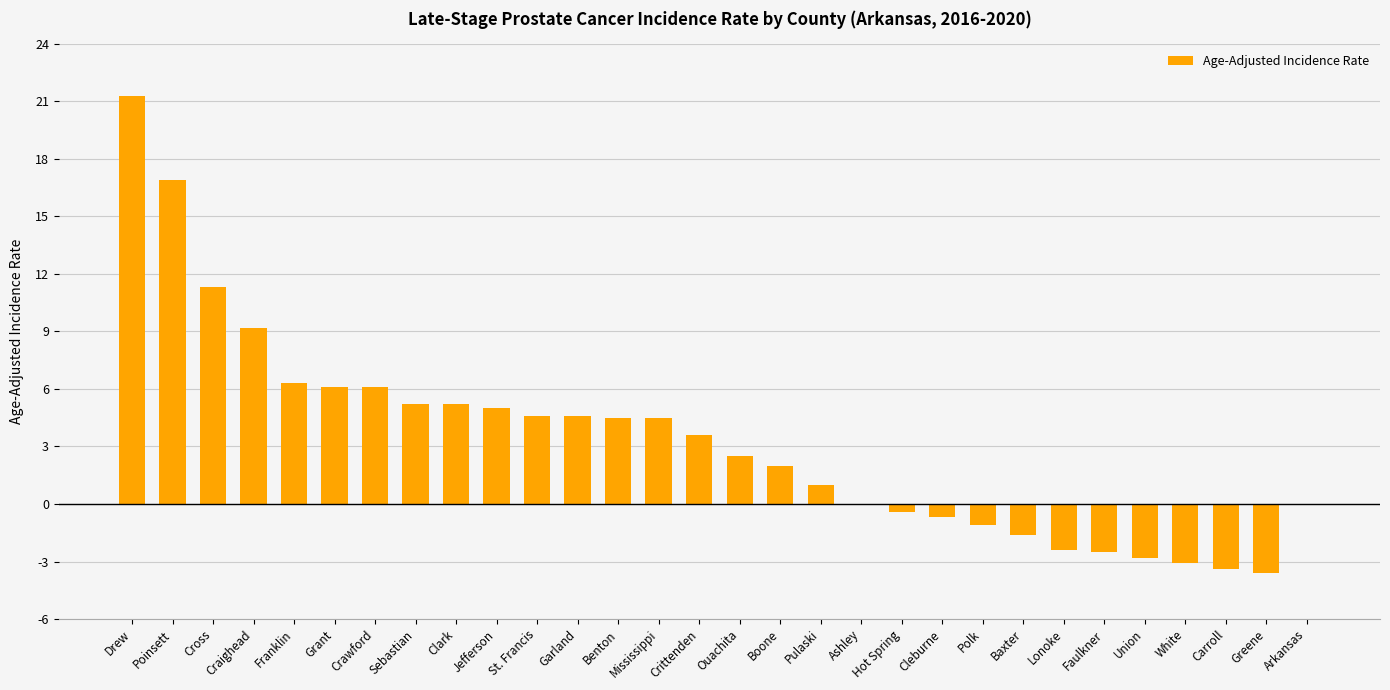

What is the approximate value at Craighead?

9.2